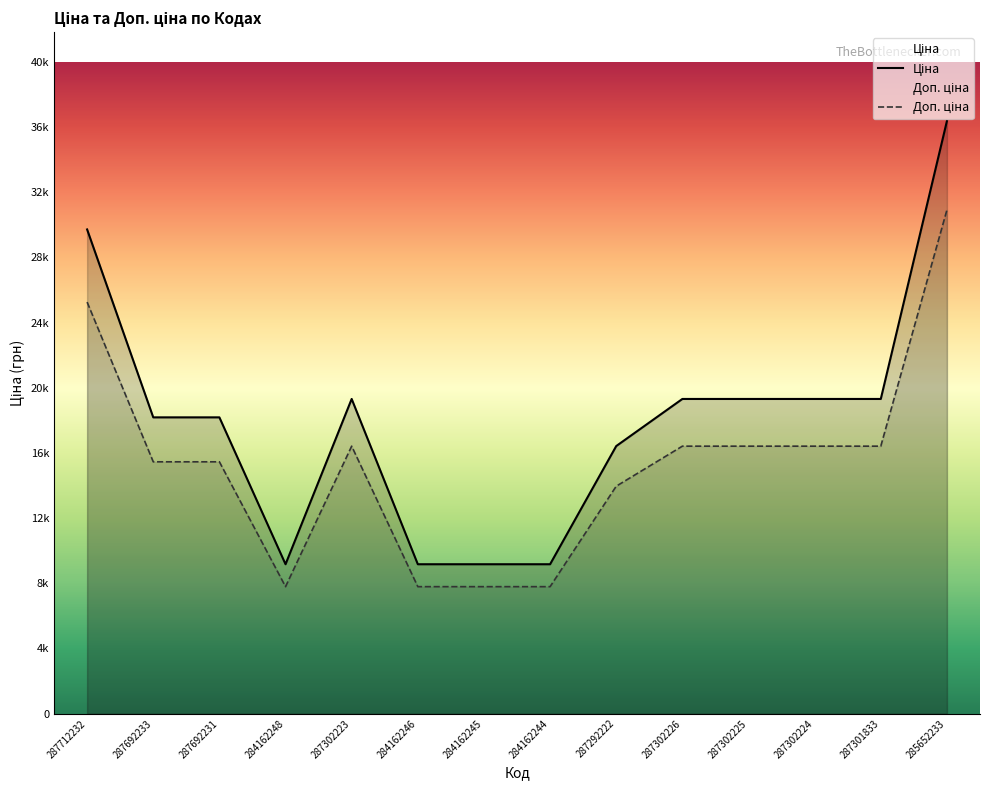

Where is the first local maximum for Доп. ціна?

287302223